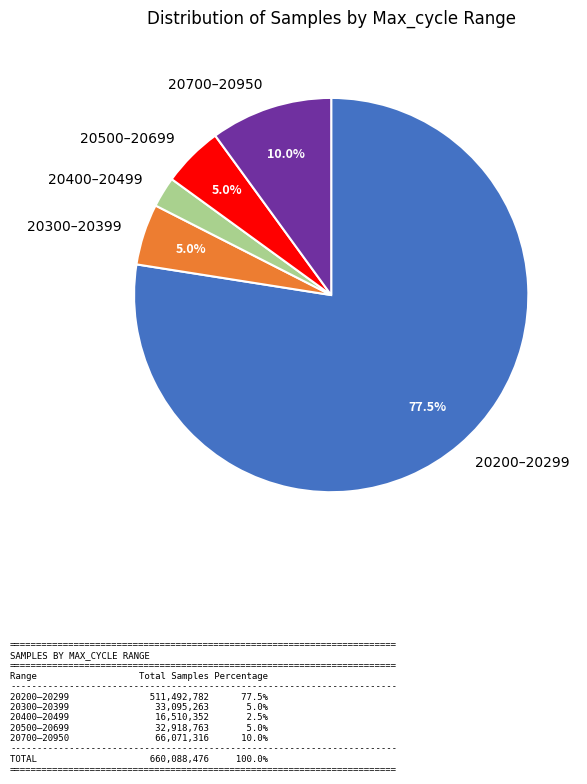

Approximately how many times larger is the value at 20500–20699 compared to 20700–20950?

0.5